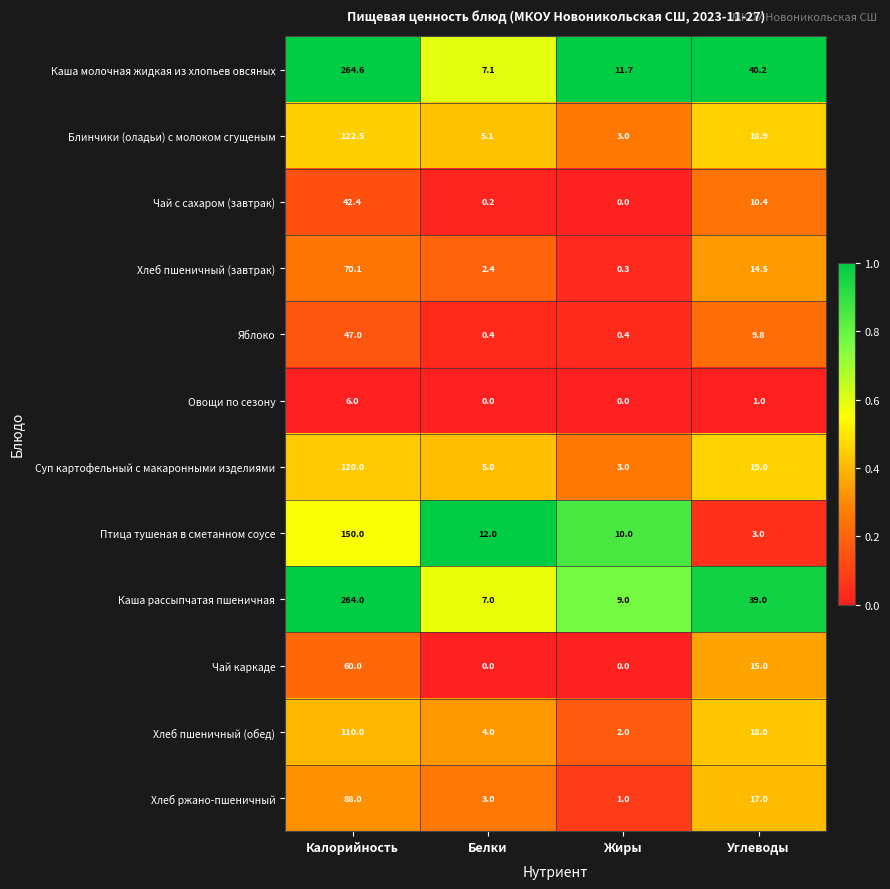

How many data points does each series have?

4